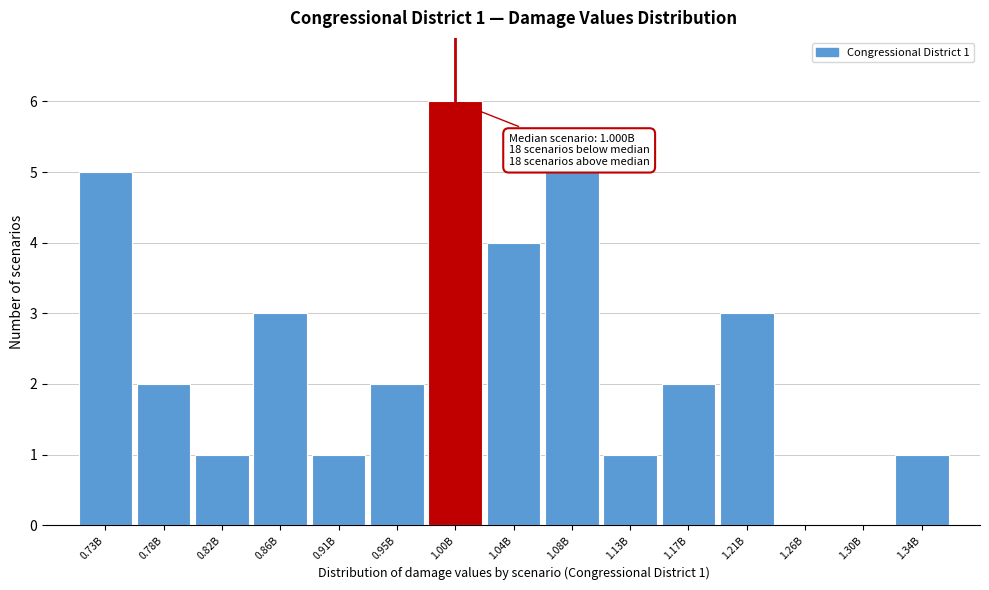

Reading left to right, transcribe all the data shown in this chart.

0.73B=5	0.78B=2	0.82B=1	0.86B=3	0.91B=1	0.95B=2	1.00B=6	1.04B=4	1.08B=5	1.13B=1	1.17B=2	1.21B=3	1.26B=0	1.30B=0	1.34B=1